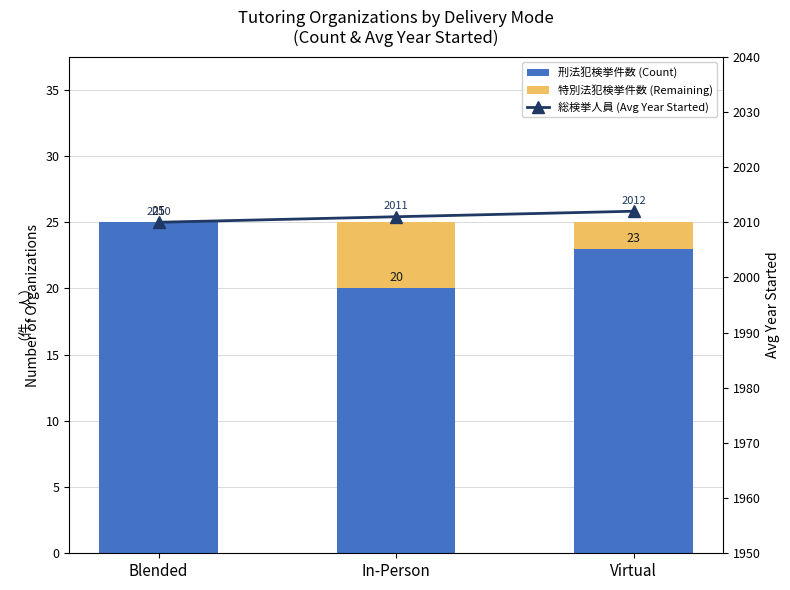

Reading left to right, list all the values displayed in this chart.

刑法犯検挙件数 (Count): Blended=25	In-Person=20	Virtual=23
特別法犯検挙件数 (Remaining): Blended=0	In-Person=5	Virtual=2
総検挙人員 (Avg Year Started): Blended=2010	In-Person=2011	Virtual=2012